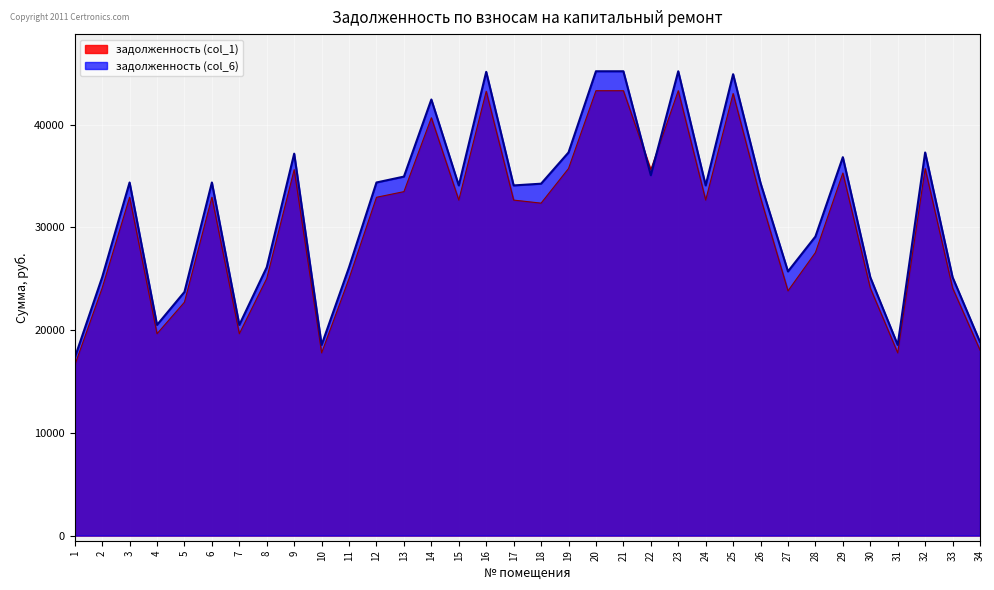

What is the average value of the задолженность (col_1) series?

30479.9